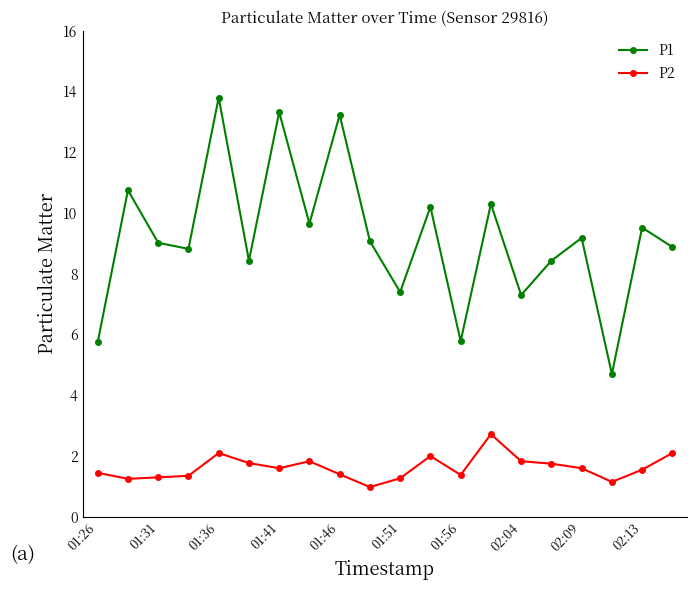

Which series has the widest spread of values?

P1